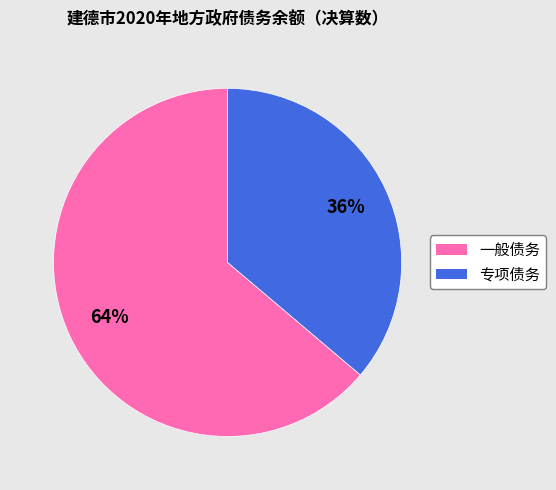

To the nearest percent, what portion does 一般债务 represent?

64%